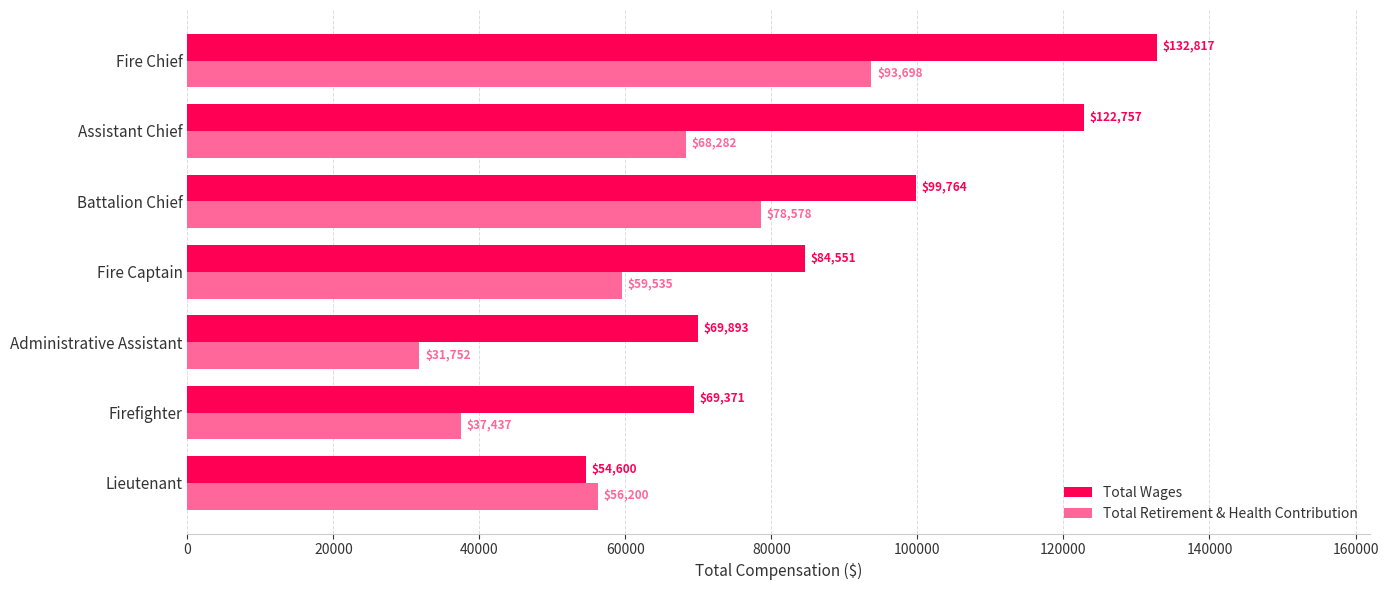

What is the smallest value displayed?

31752